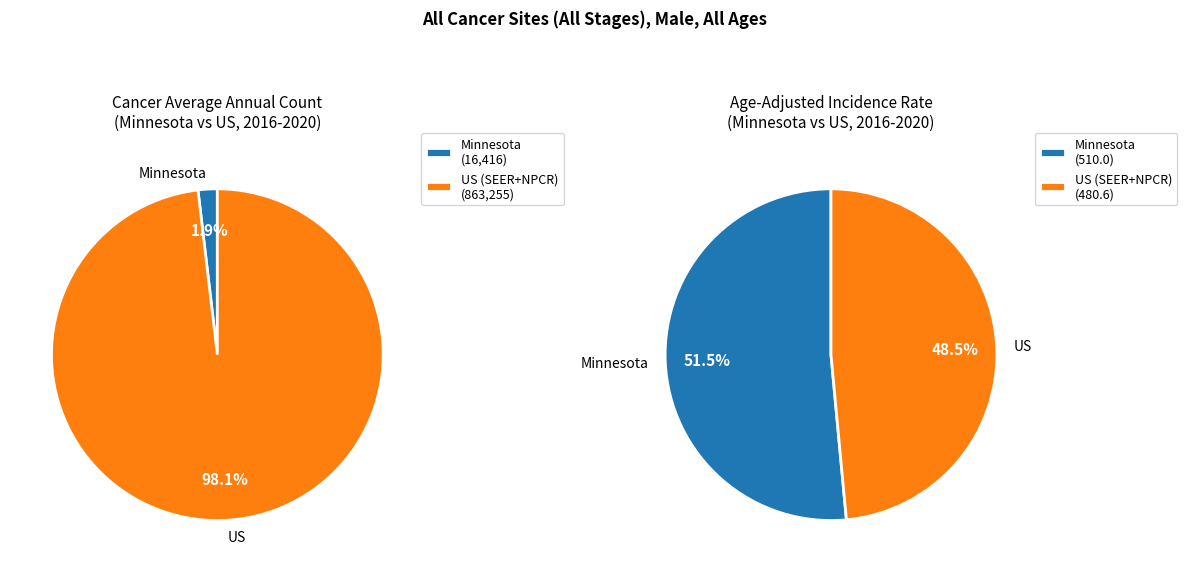

To the nearest percent, what is the difference between the US (SEER+NPCR) and Minnesota slice percentages?

3%